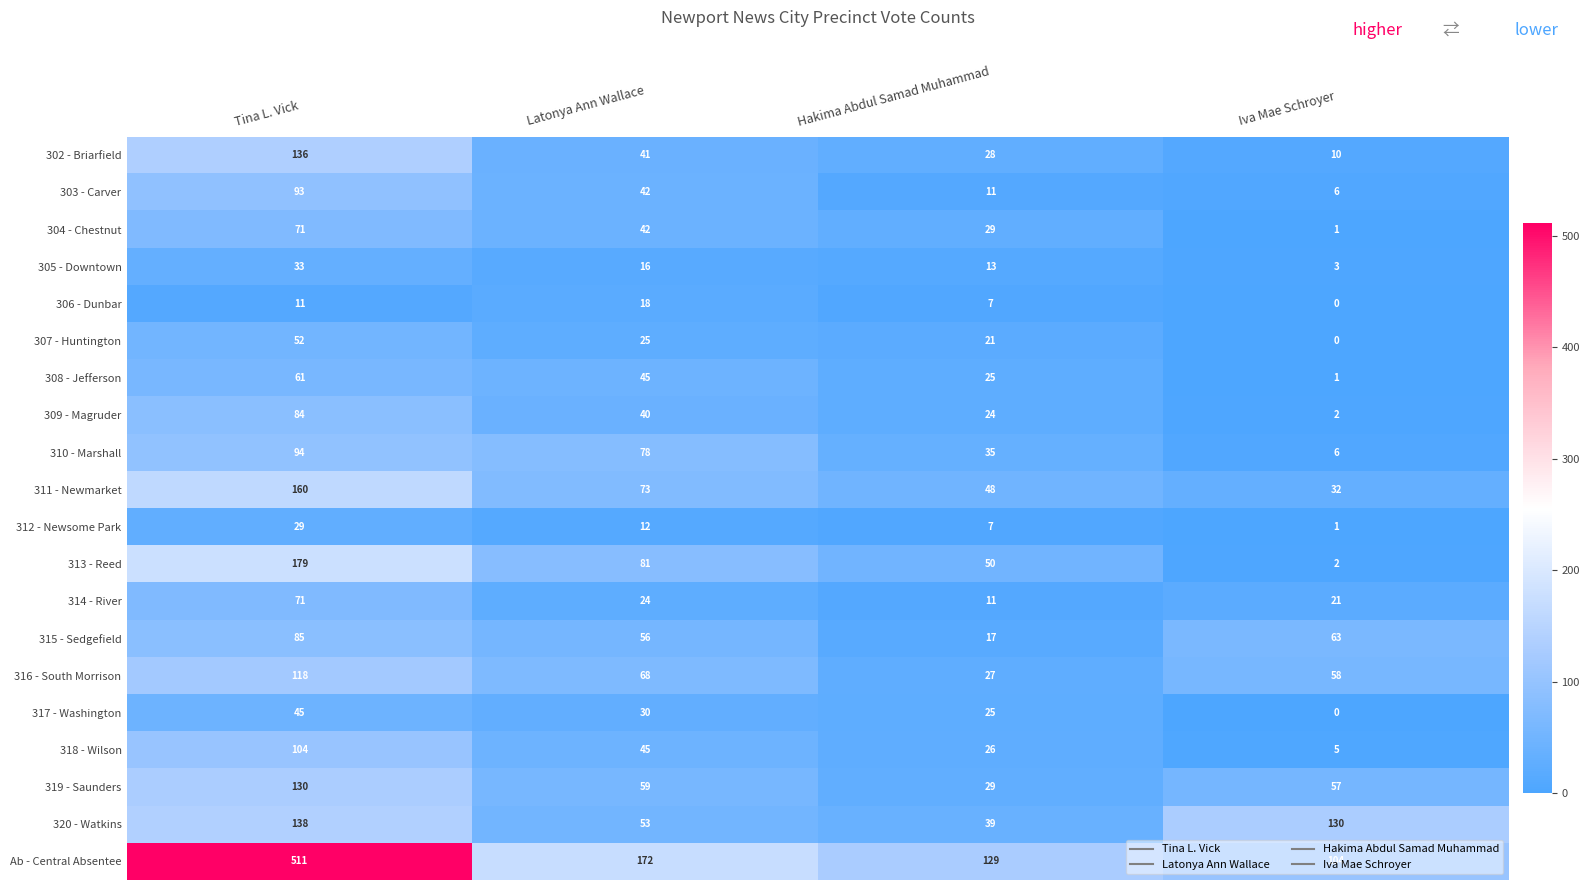

Which series has the widest spread of values?

Ab - Central Absentee